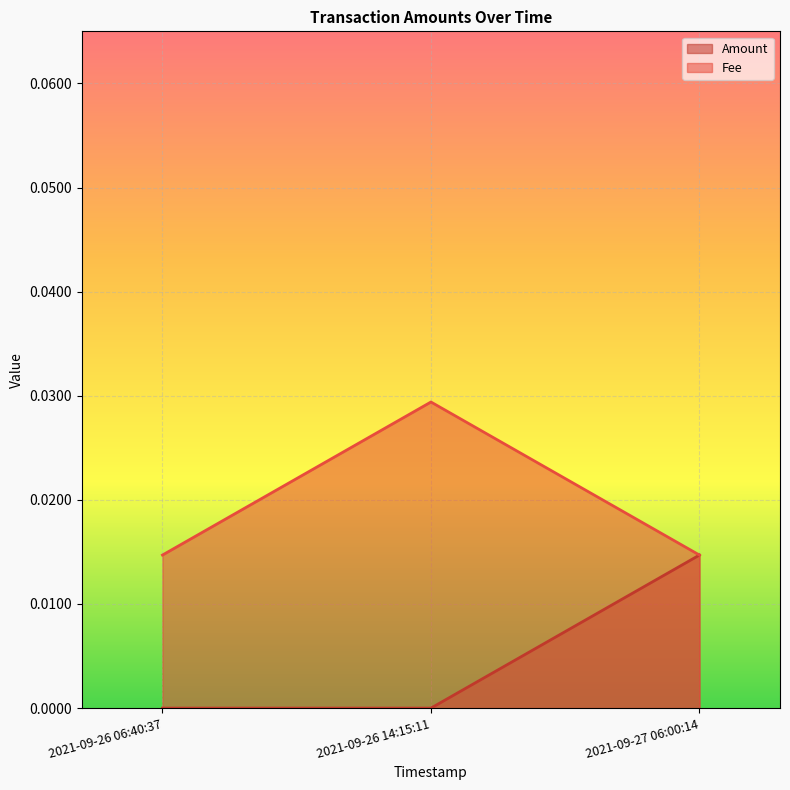

Is the value of Fee at 2021-09-26 14:15:11 greater than the value of Amount at 2021-09-26 14:15:11?

Yes